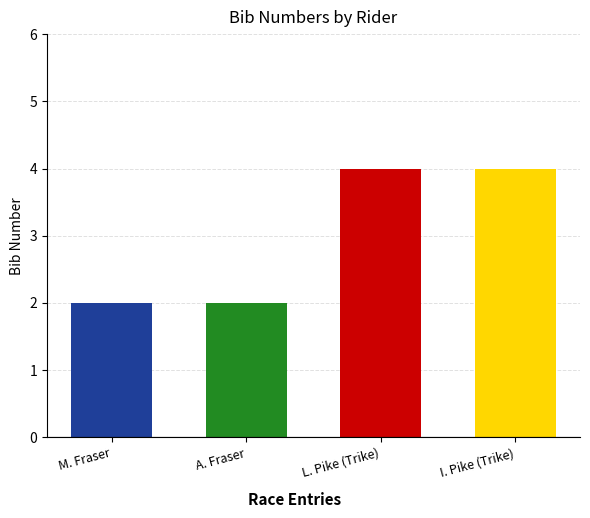

The chart shows a value of 4 at Pike (Trike). True or false?

True